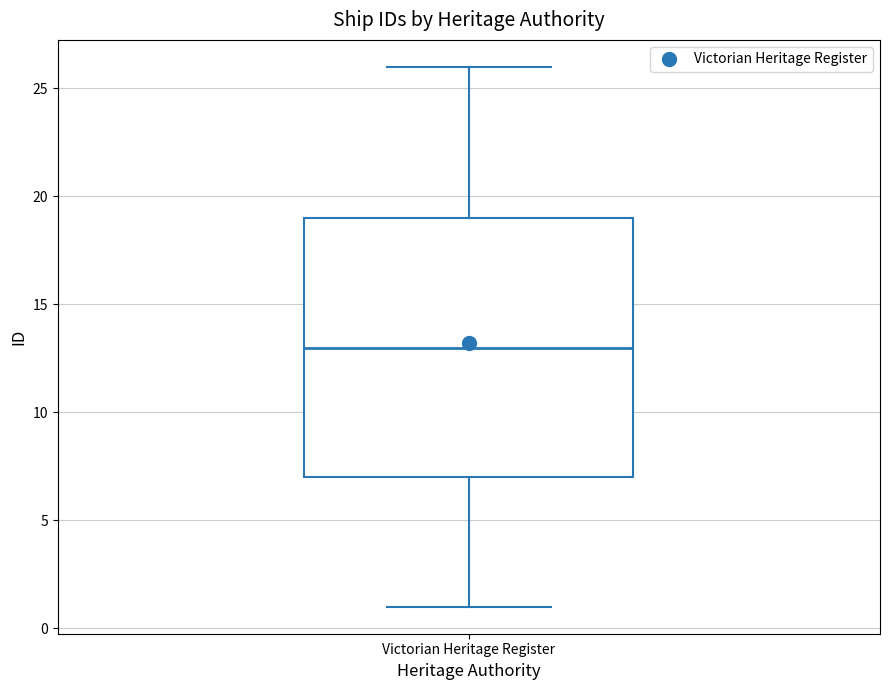

Where does the upper whisker of the box for Victorian Heritage Register end on the y-axis? The values are not printed on the chart, so give them approximately, as read against the axis.

26